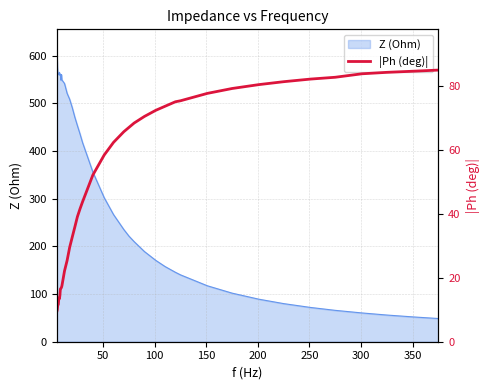

What is the difference between the second highest and minimum values?

75.4